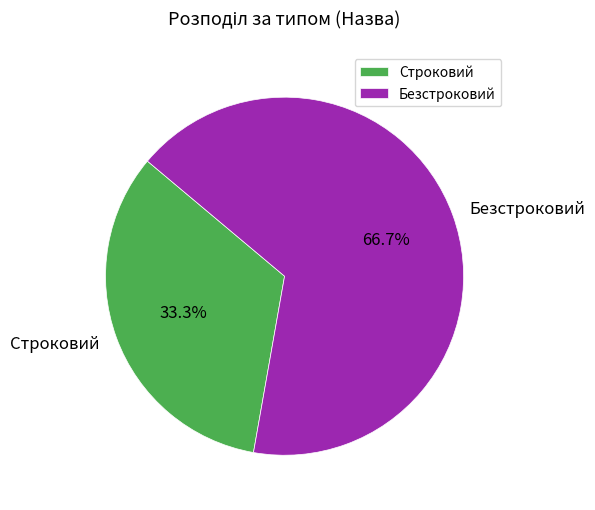

Is Безстроковий the majority of the pie?

Yes